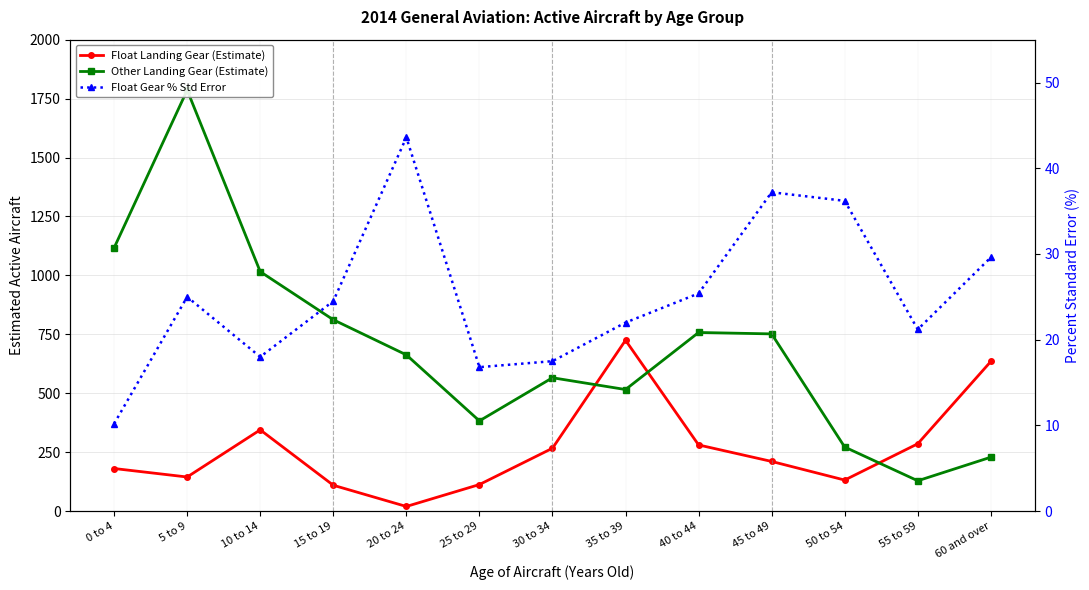

How many intersections are there between Float Landing Gear (Estimate) and Other Landing Gear (Estimate)?

3